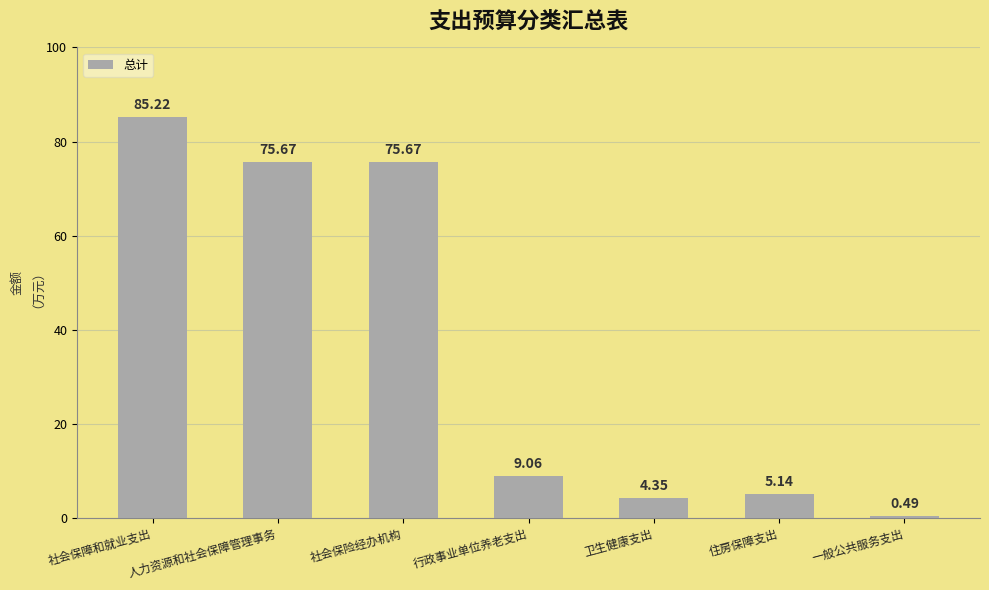

How many distinct data groups are displayed?

1